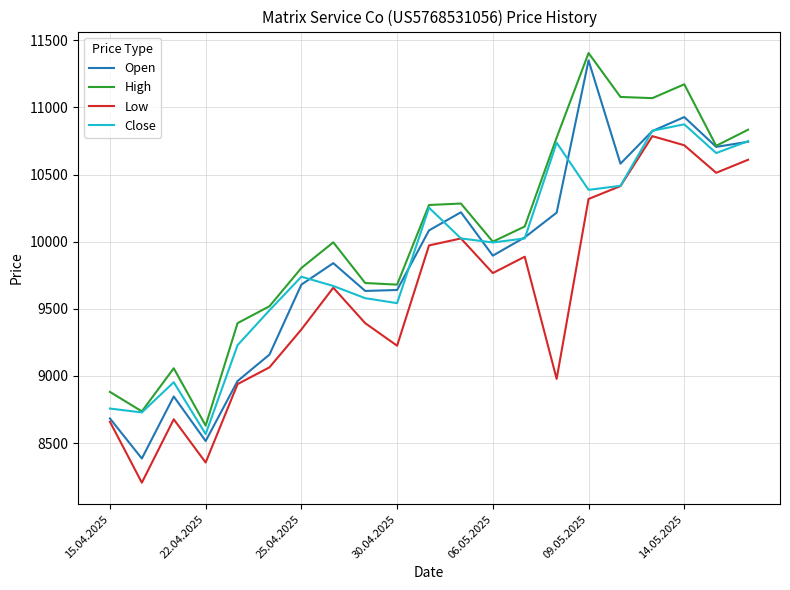

What is the greatest value displayed?

11405